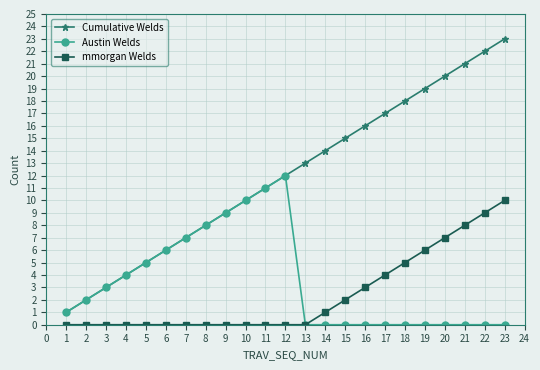

What is the difference between the maximum and minimum values in the Cumulative Welds series?

22